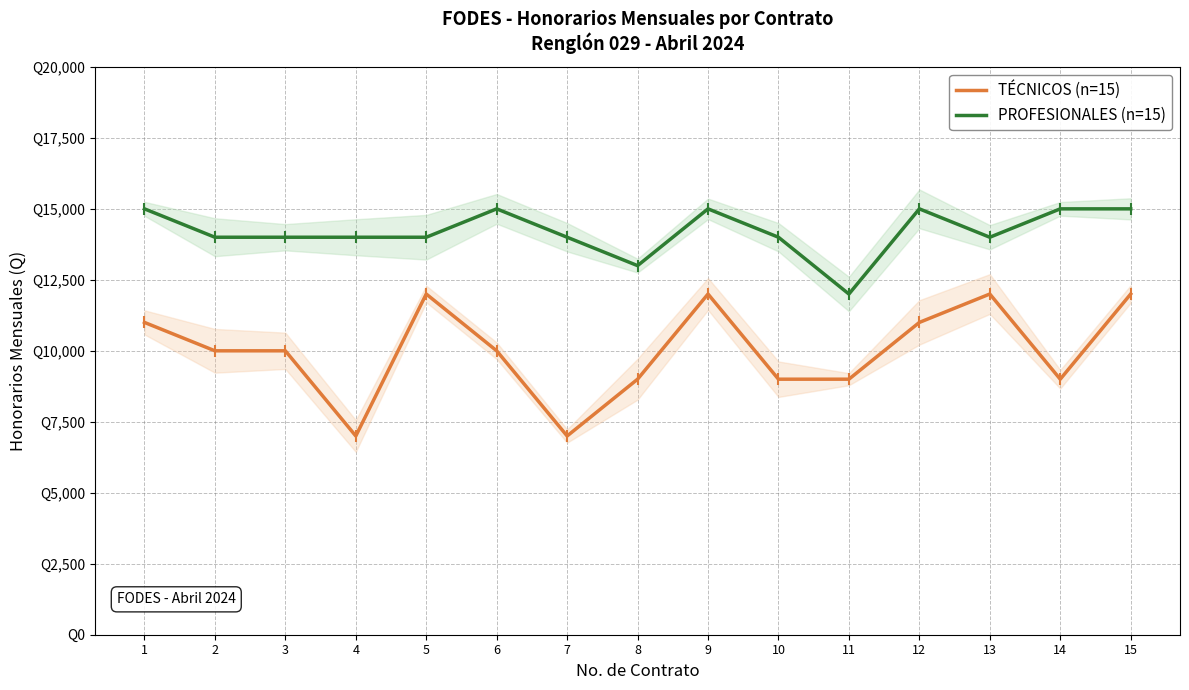

What is the value of the TÉCNICOS (n=15) point at the 1st from the left?

11000